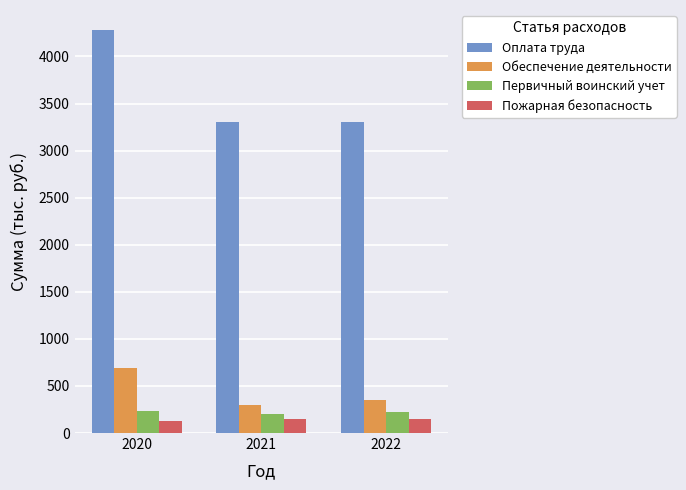

Which category has the highest value in the Оплата труда series?

2020